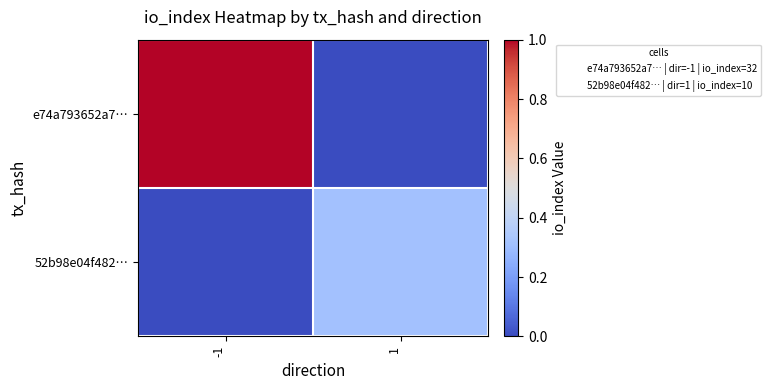

Reading left to right, extract all data points from this chart.

e74a793652a7…: -1=1.0	1=0.0
52b98e04f482…: -1=0.0	1=0.3